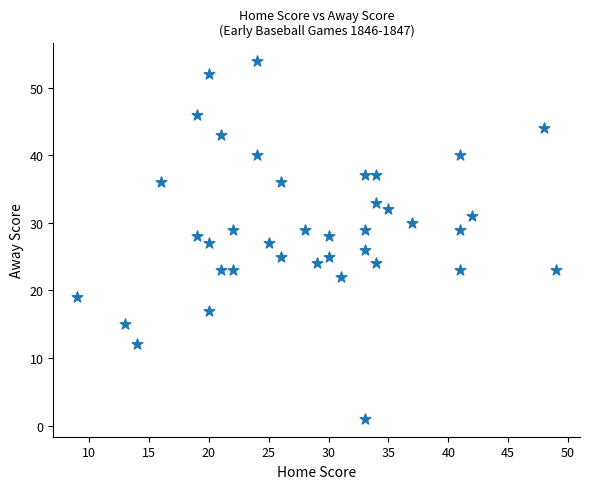

What is the range of X values (max minus min)?

40